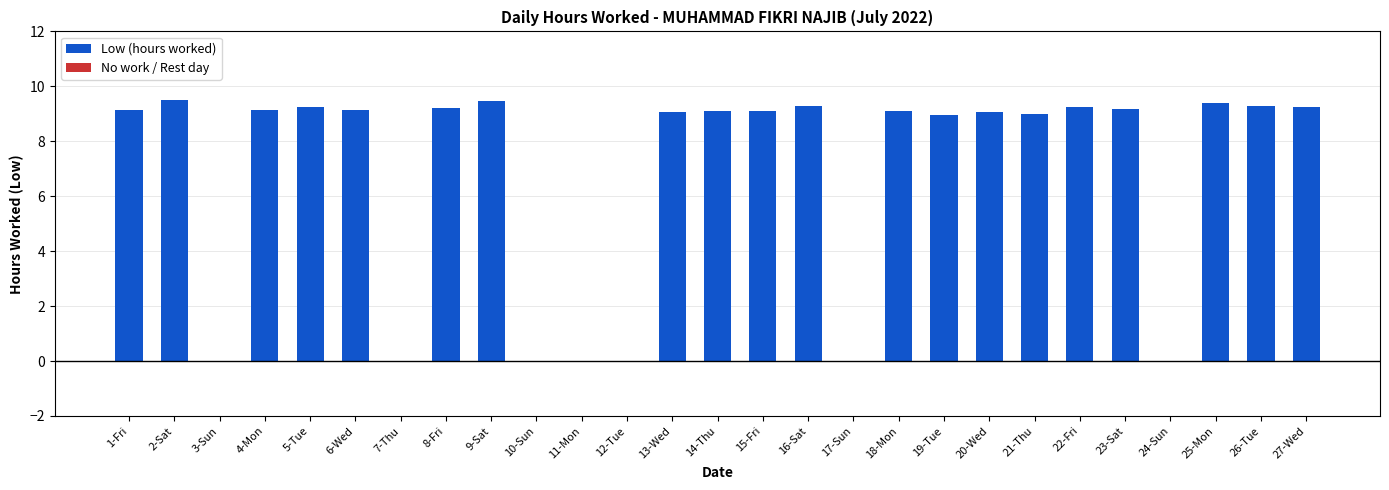

The chart shows a value of 2.4 at 8-Fri. True or false?

False